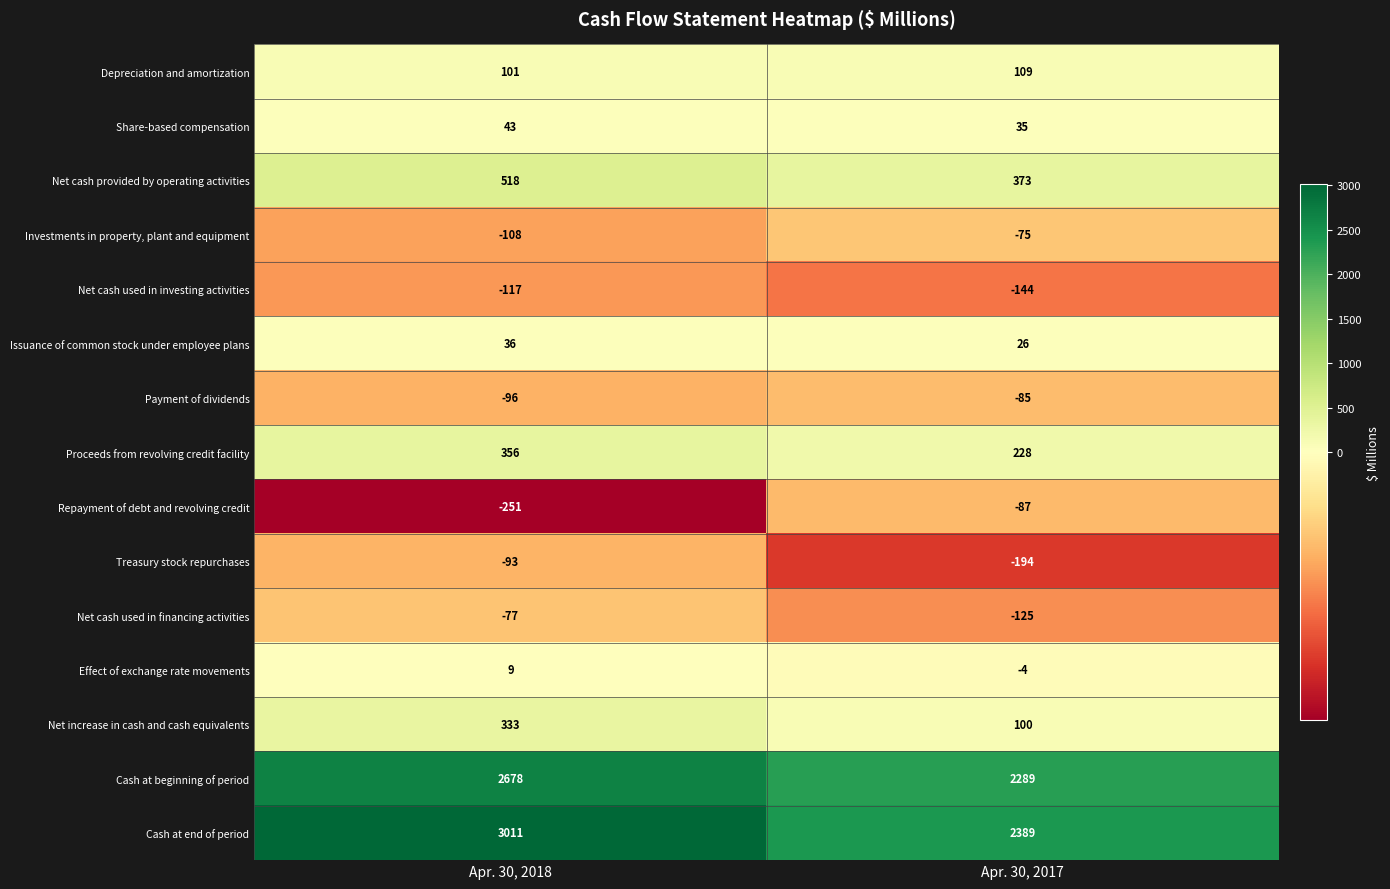

Is it true that Proceeds from revolving credit facility equals 228 at Apr. 30, 2017?

True